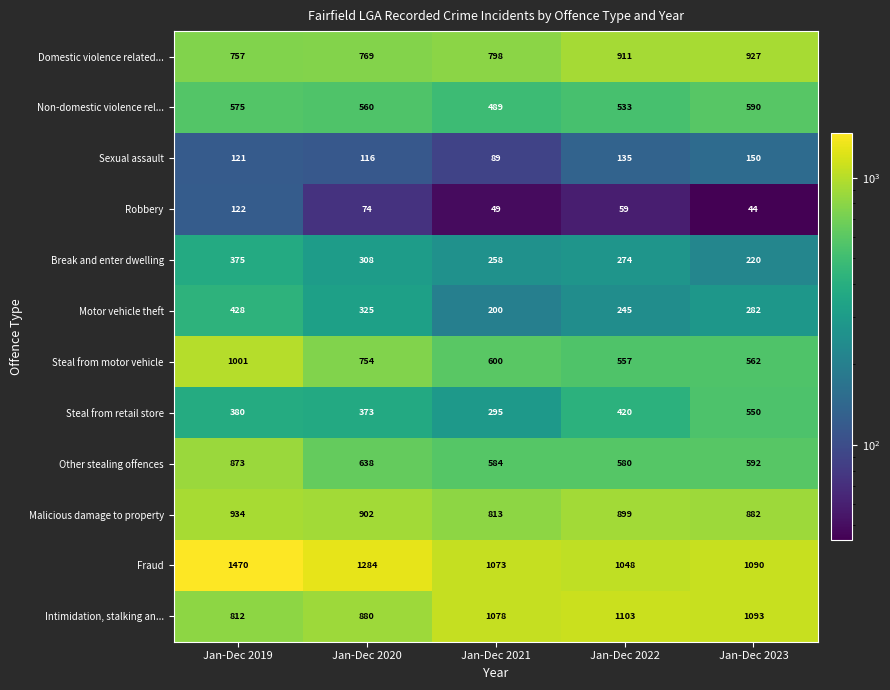

Count the number of categories in the chart.

5